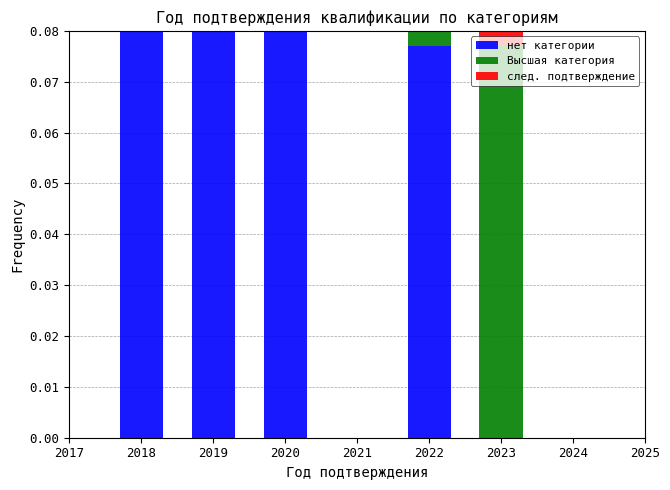

Which category has the lowest value across all series?

2023